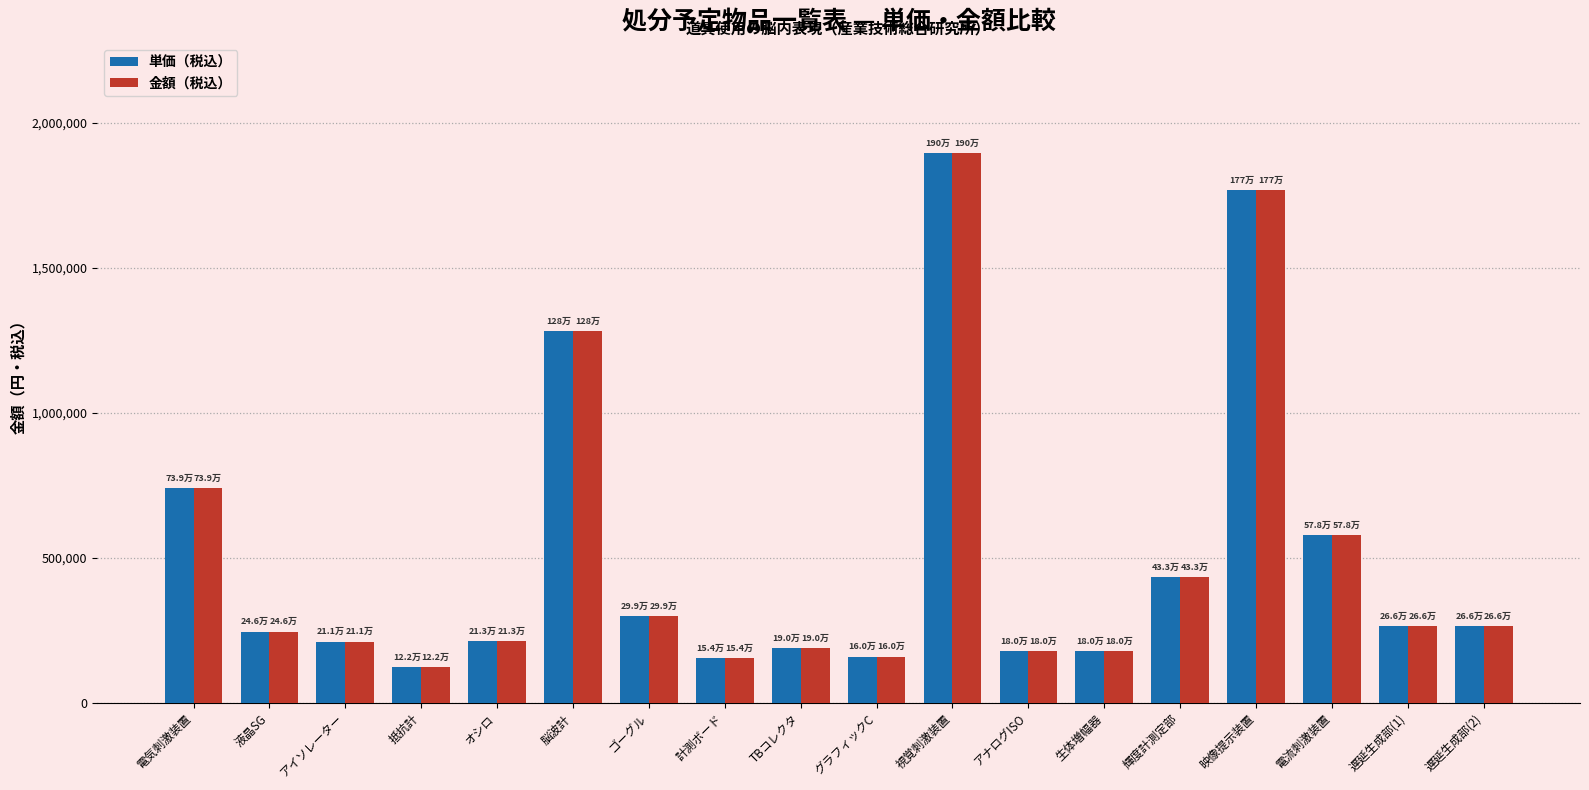

At which category does the chart reach its peak across all series?

視覚刺激装置